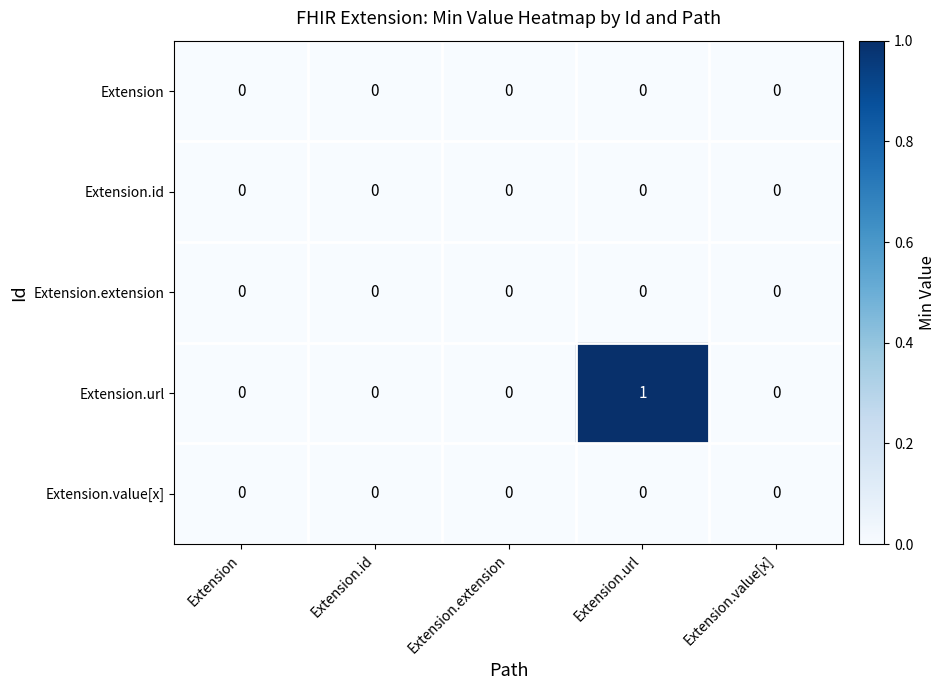

Which label corresponds to the largest value in the chart?

Extension.url